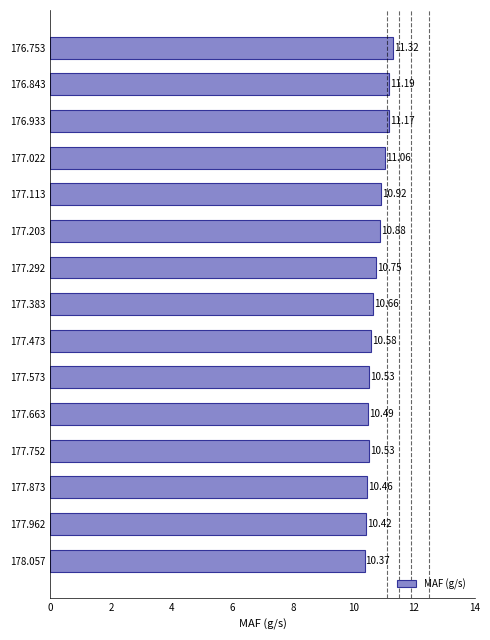

What is the difference between the values at 176.933 and 178.057?

0.8